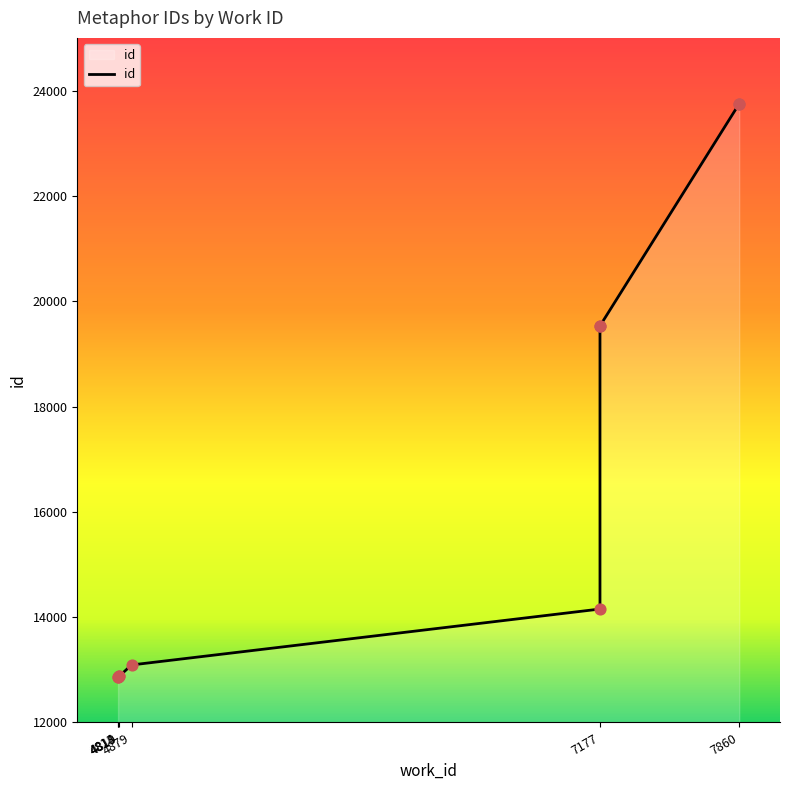

Which has a higher value, 4814 or 4819?

4819